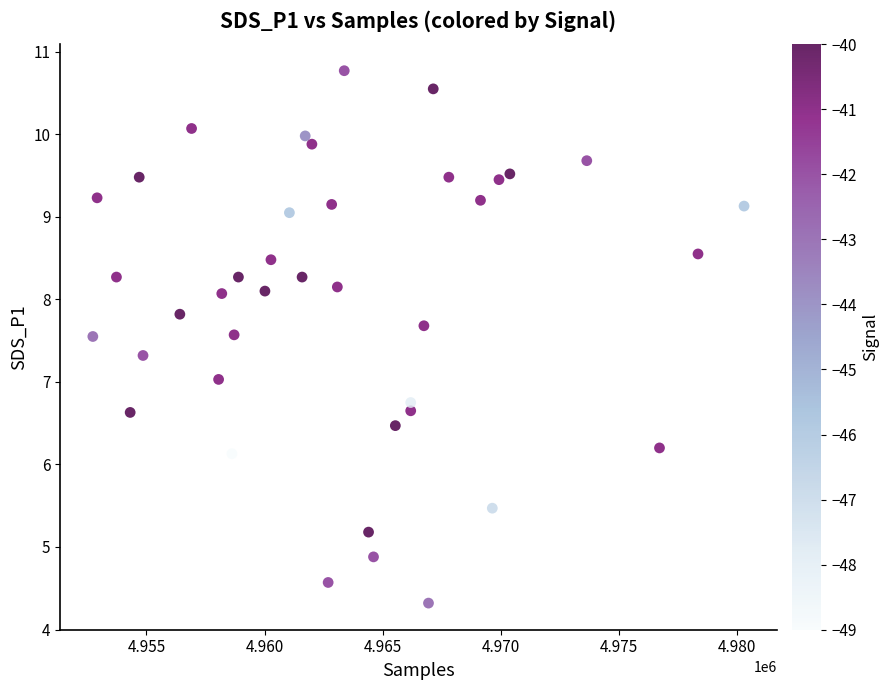

What is the range of X values (max minus min)?

27564.0